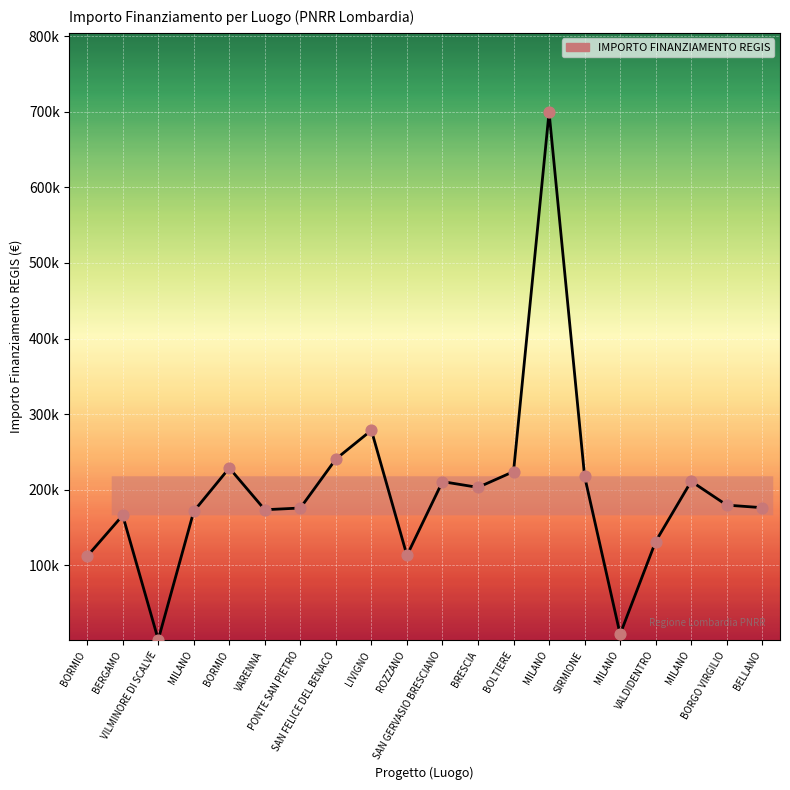

What is the change in value from BORMIO to BORGO VIRGILIO?

-49172.7